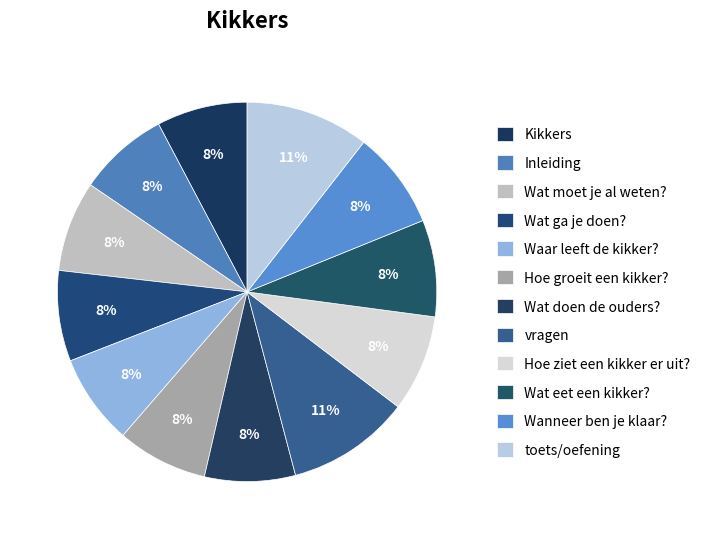

Count the number of slices in the pie.

12